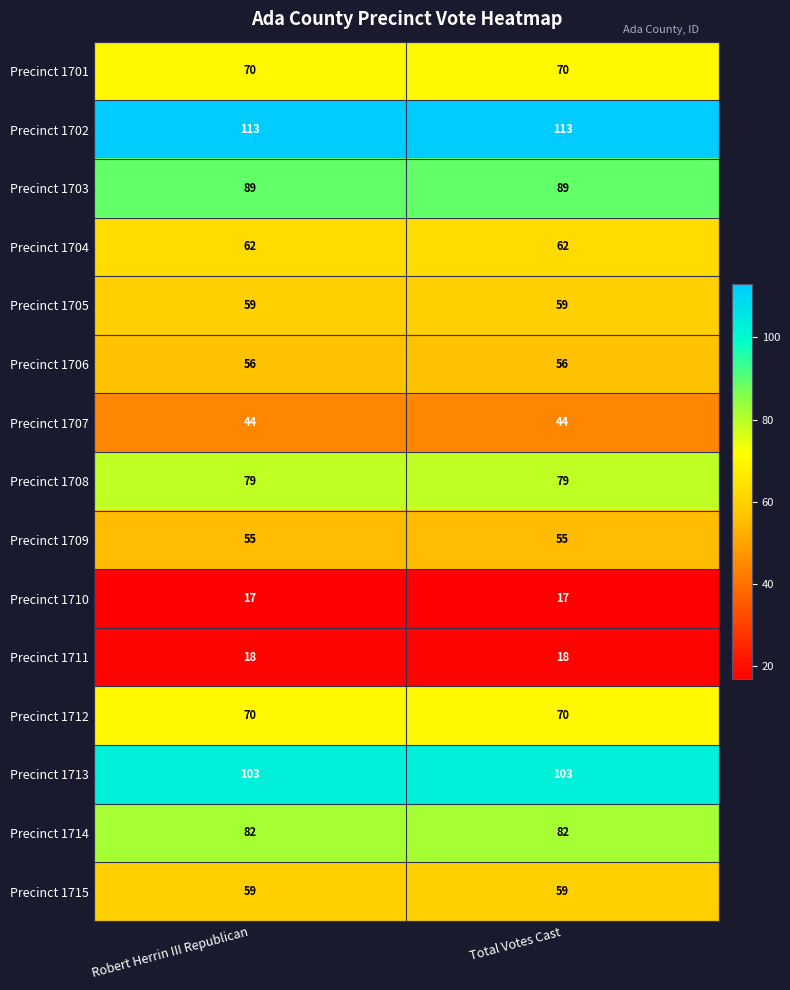

The value of Precinct 1703 at Total Votes Cast is 89. True or false?

True